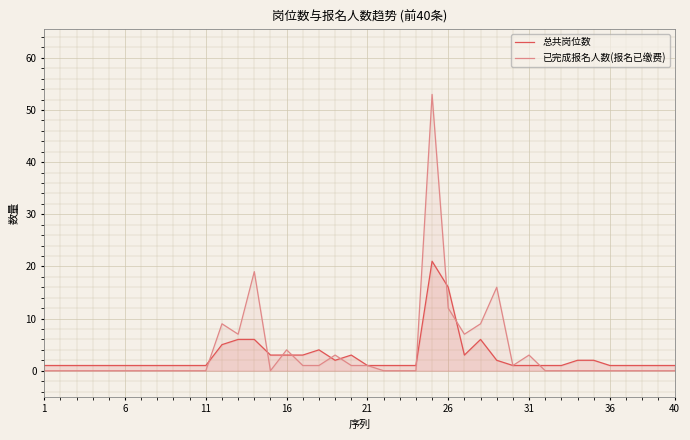

Rank the series by their maximum value, from highest to lowest.

已完成报名人数(报名已缴费), 总共岗位数